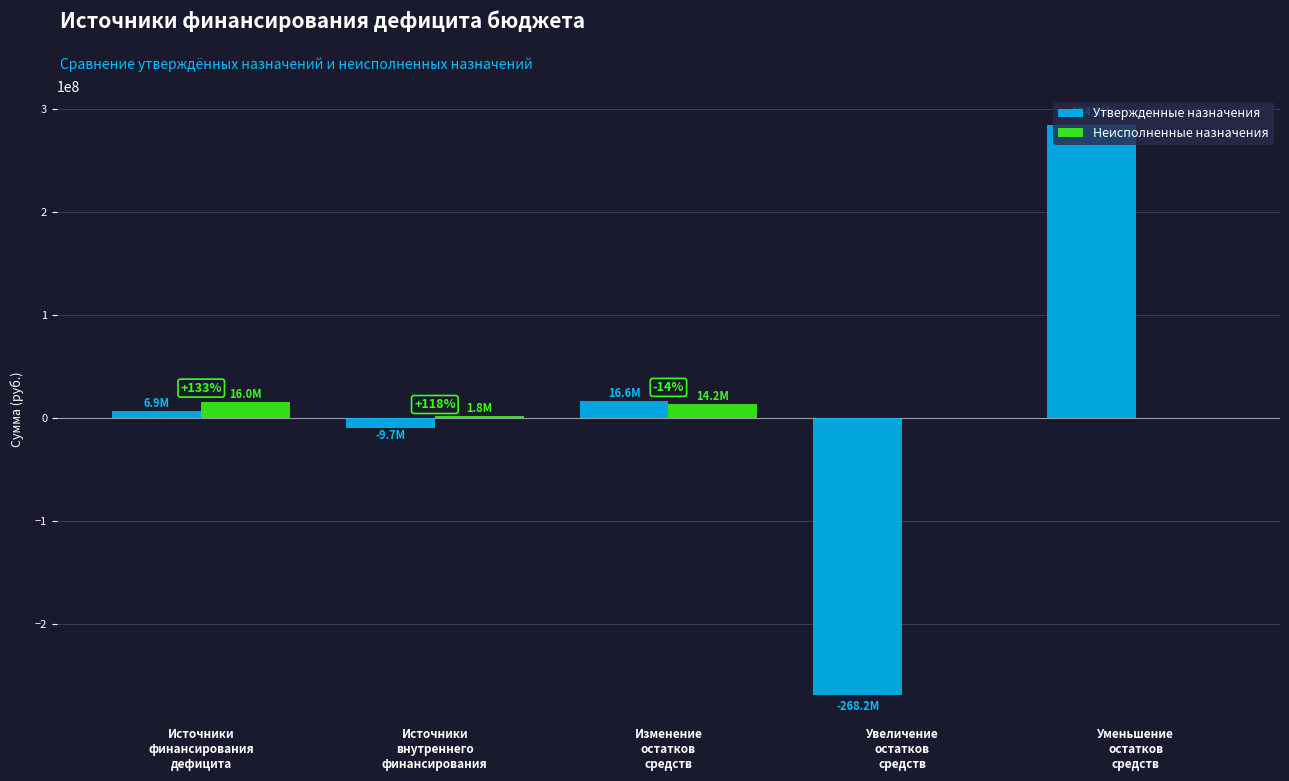

What is the difference between the Неисполненные назначения values at Увеличение
остатков
средств and Источники
внутреннего
финансирования?

1774926.8